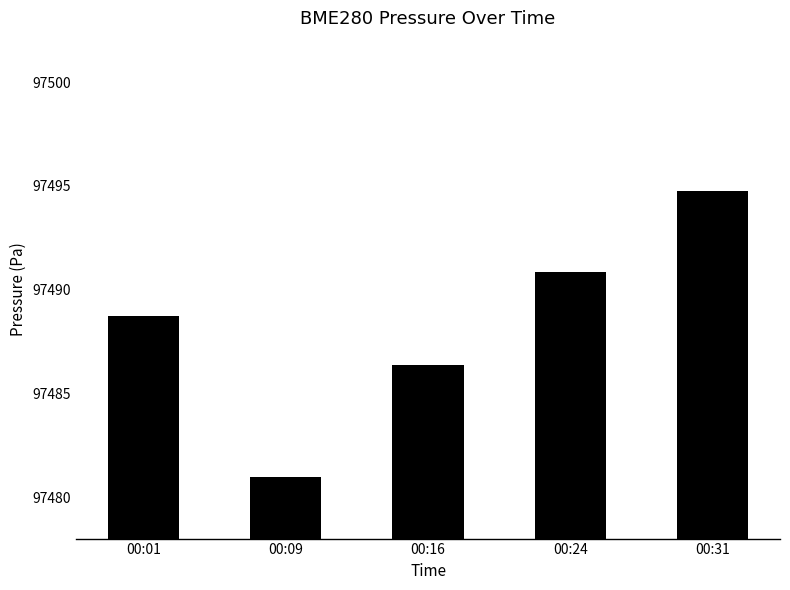

What is the value of the 3rd bar from the left?

97486.4